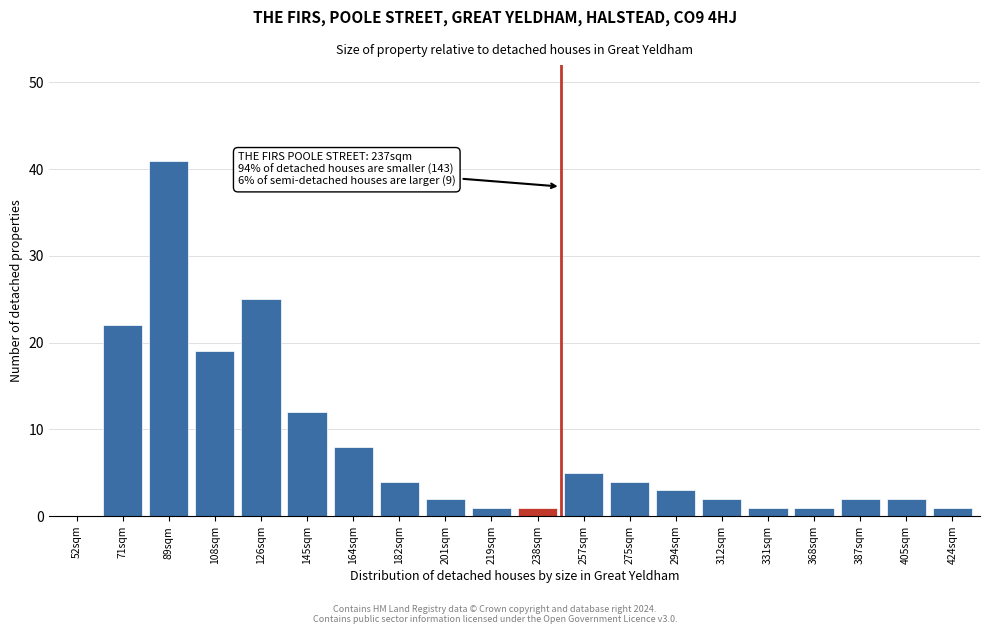

Reading left to right, what are all the values shown in this chart?

52sqm=0	71sqm=22	89sqm=41	108sqm=19	126sqm=25	145sqm=12	164sqm=8	182sqm=4	201sqm=2	219sqm=1	238sqm=1	257sqm=5	275sqm=4	294sqm=3	312sqm=2	331sqm=1	368sqm=1	387sqm=2	405sqm=2	424sqm=1